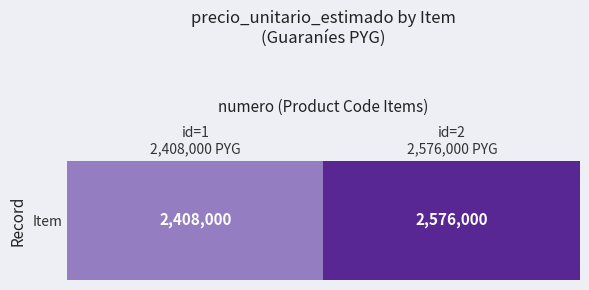

How many series are shown in this chart?

1